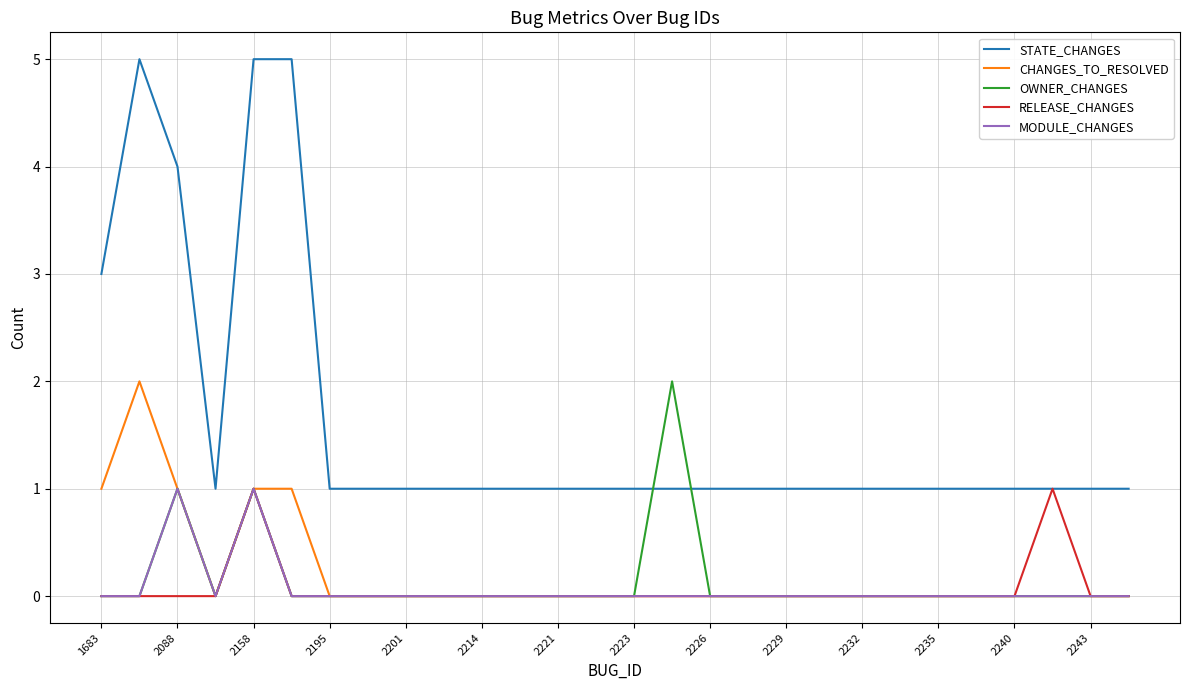

Which series has the largest total across all categories?

STATE_CHANGES